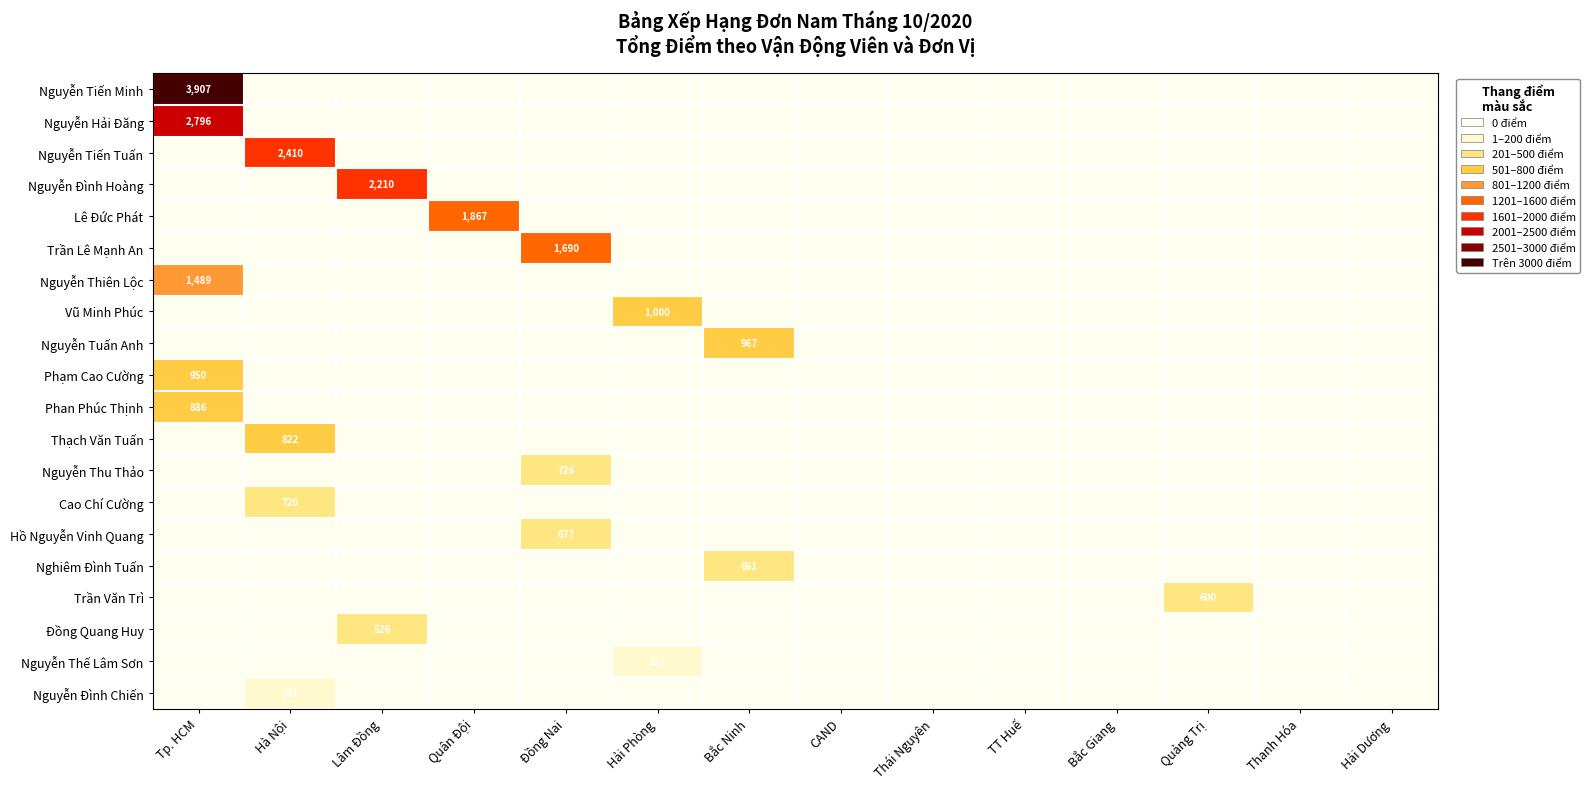

The Nguyễn Thế Lâm Sơn series shows 726.6 at Hải Phòng. True or false?

False